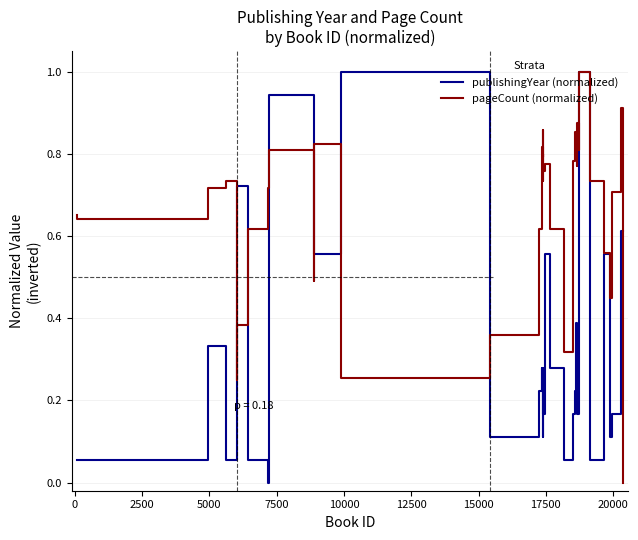

Which series ends up on top after the final intersection of publishingYear (normalized) and pageCount (normalized)?

publishingYear (normalized)